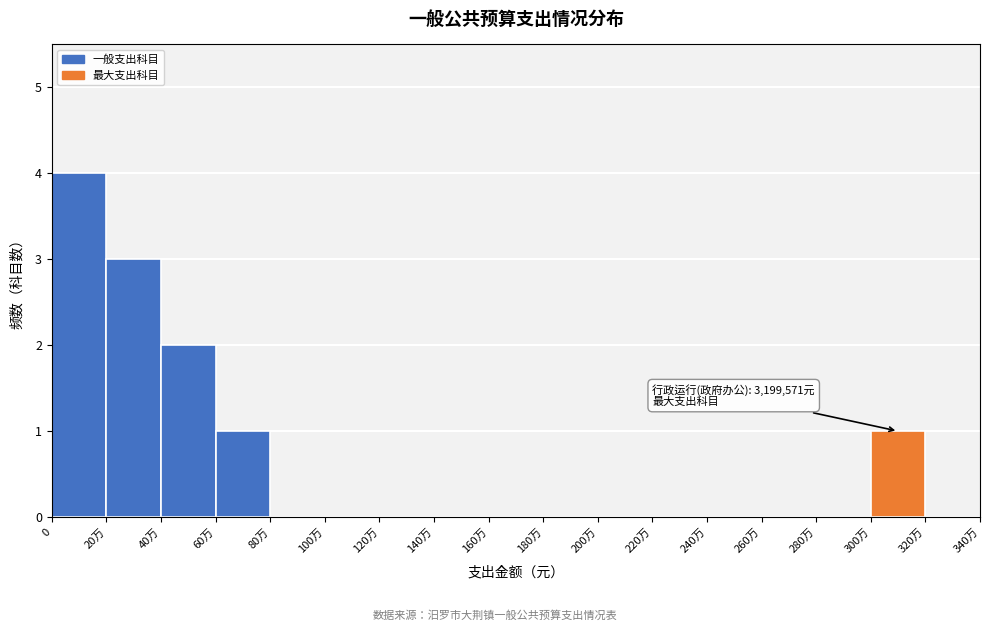

Reading left to right, what are all the values shown in this chart?

0=4	20万=3	40万=2	60万=1	80万=0	100万=0	120万=0	140万=0	160万=0	180万=0	200万=0	220万=0	240万=0	260万=0	280万=0	300万=1	320万=0